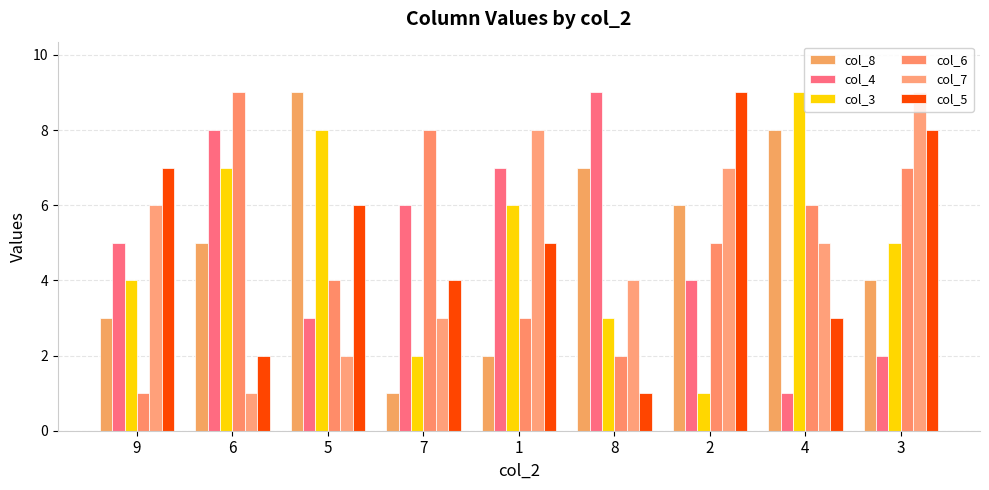

Is the value of col_5 at 5 greater than the value of col_3 at 4?

No